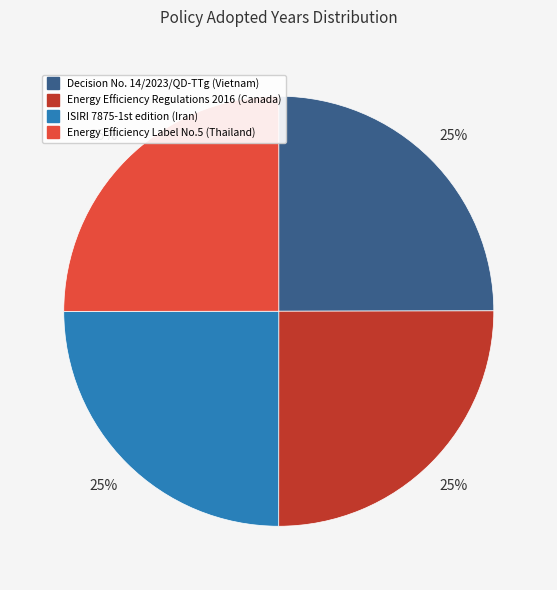

Is there any slice that represents more than half of the pie?

No